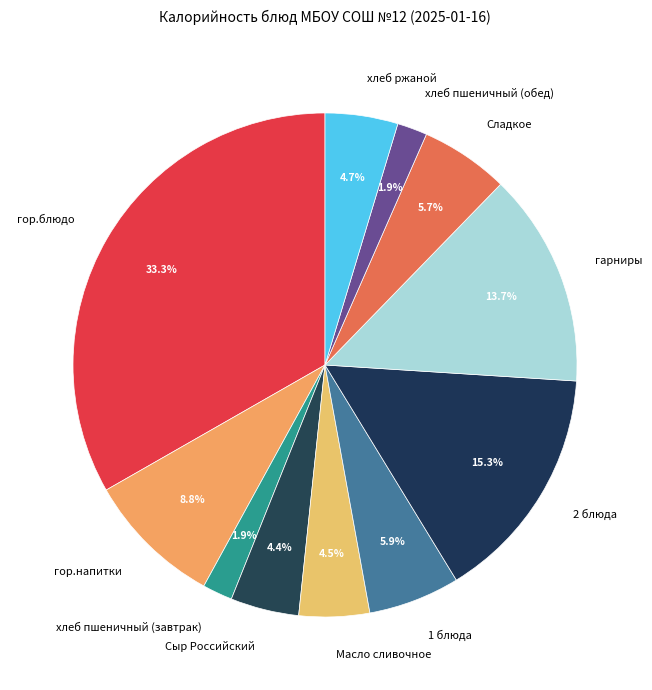

What percentage is NOT represented by гор.блюдо?

66.7%